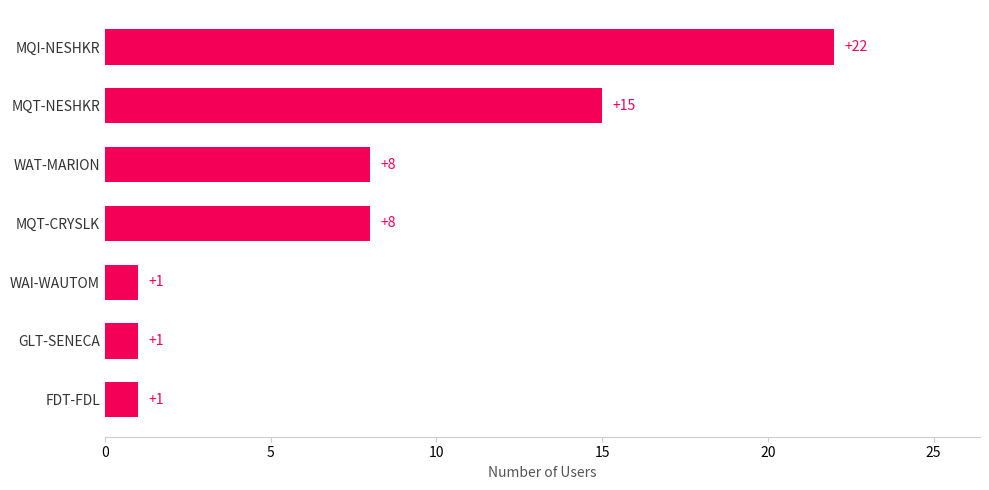

What is the difference between the second highest and second lowest values?

14